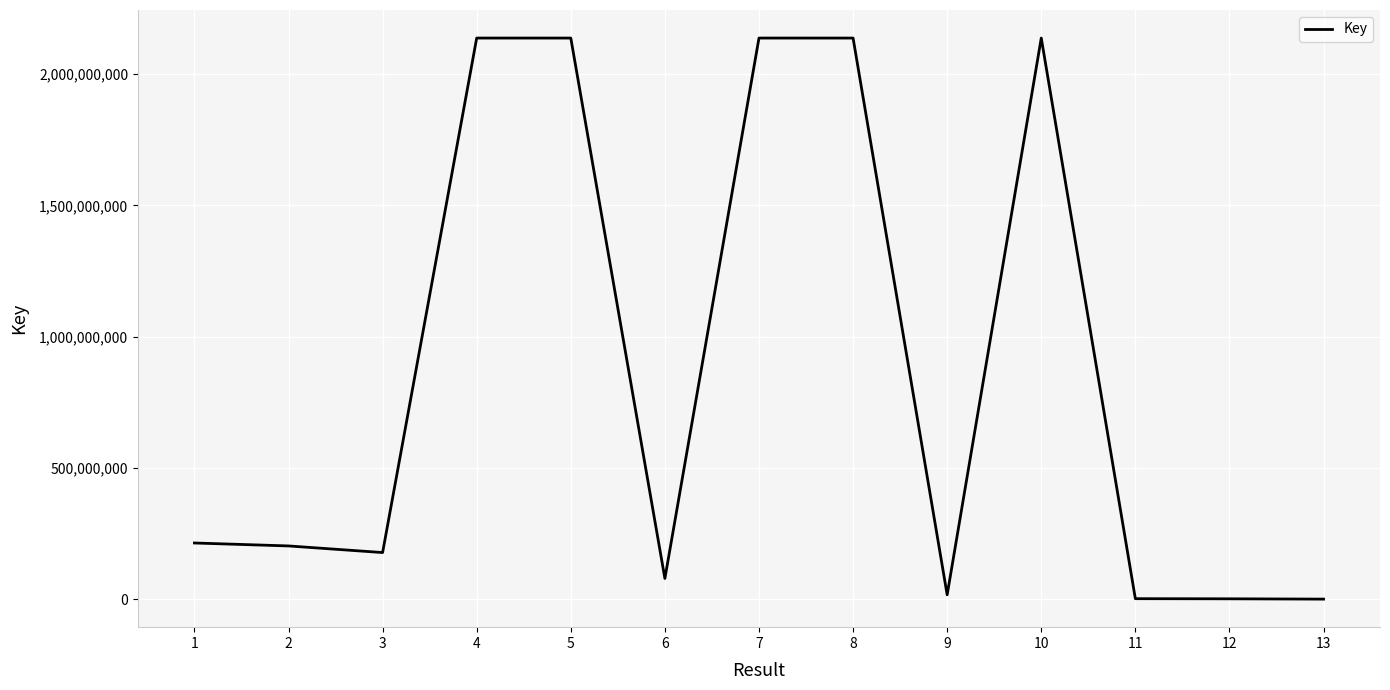

What is the greatest value displayed?

2137722565